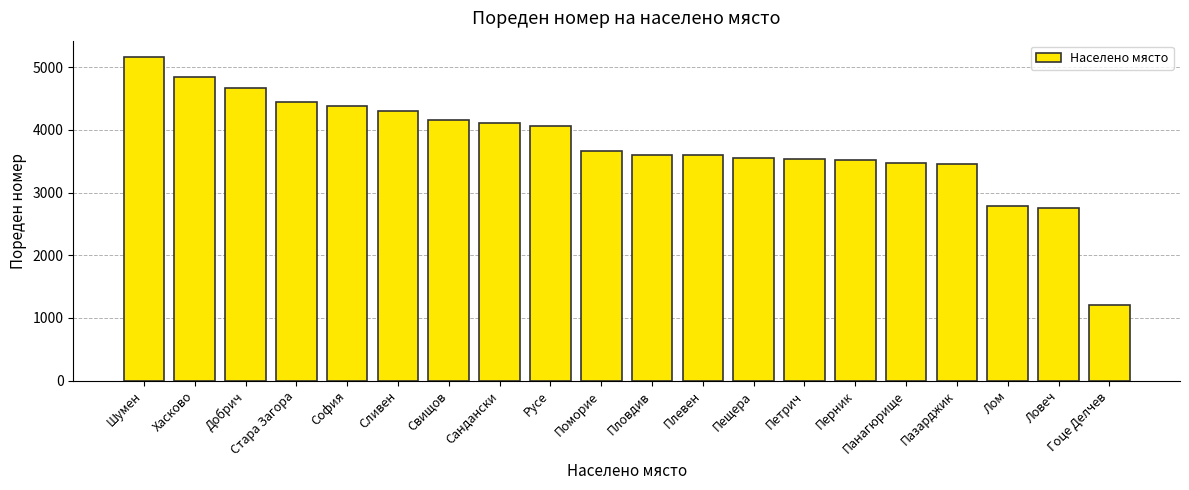

What is the label of the 9th bar from the left?

Русе